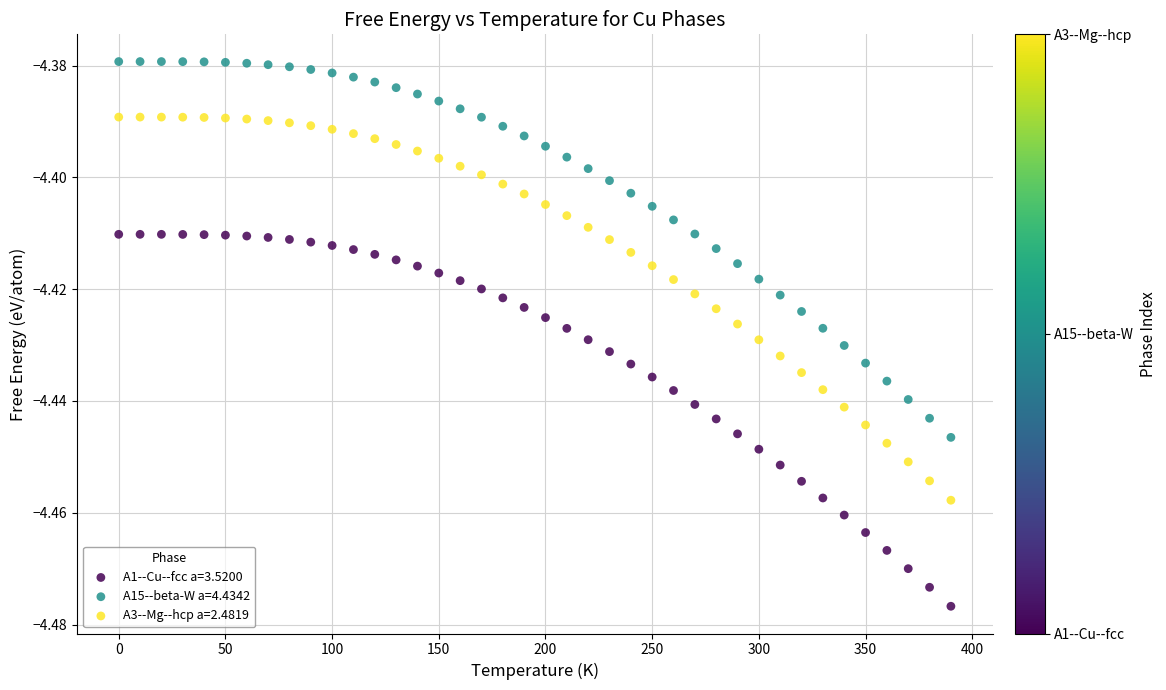

Which series reaches the minimum Y coordinate?

A1--Cu--fcc a=3.5200